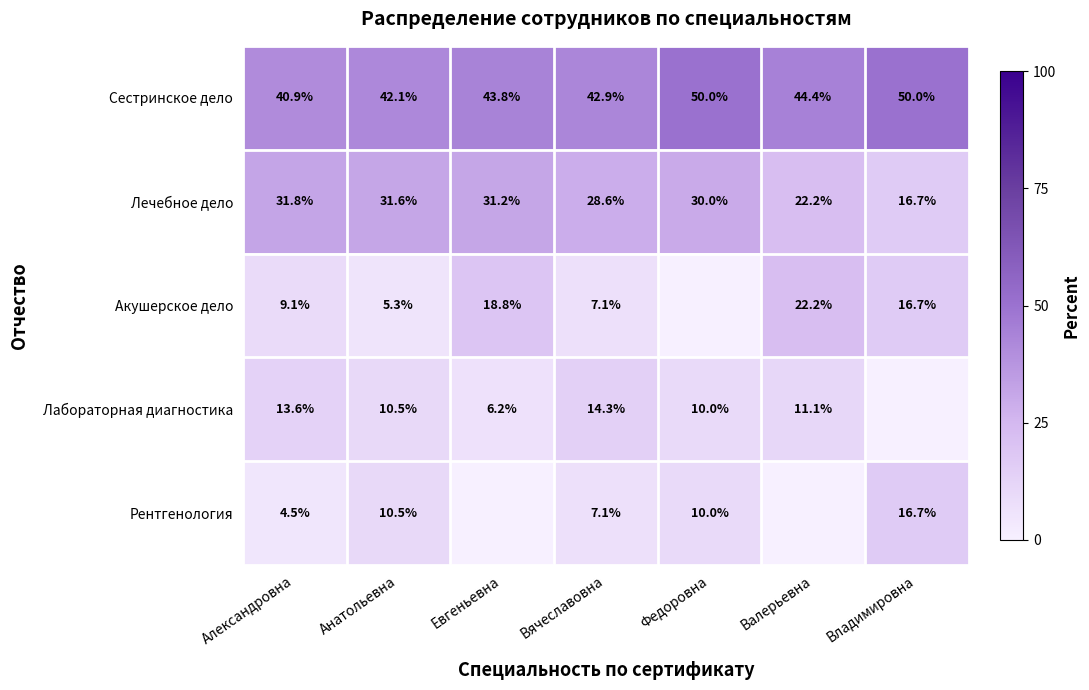

How many categories are shown in the chart?

7